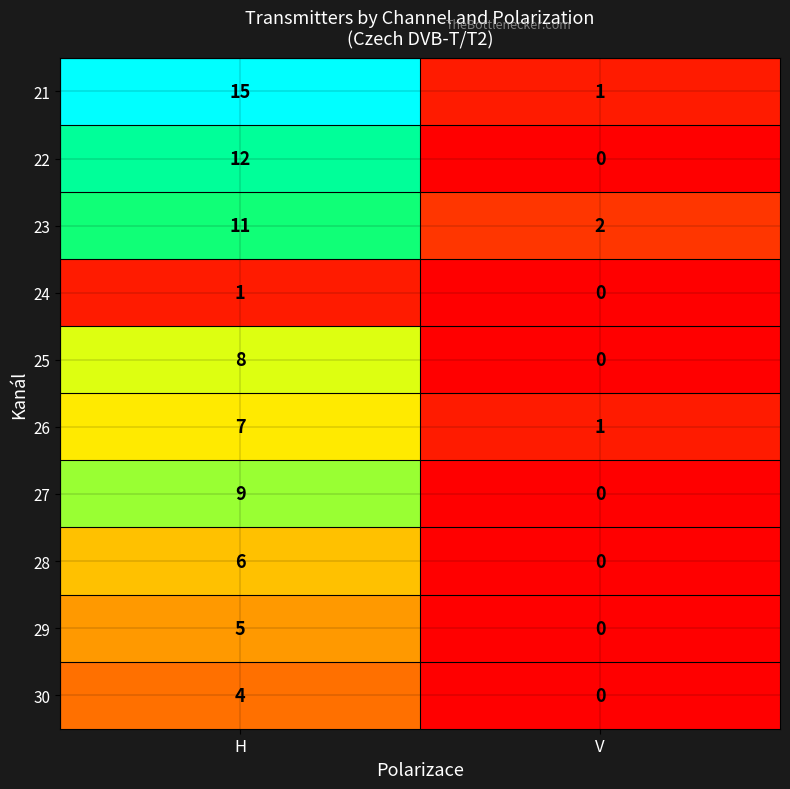

How many distinct data groups are displayed?

10